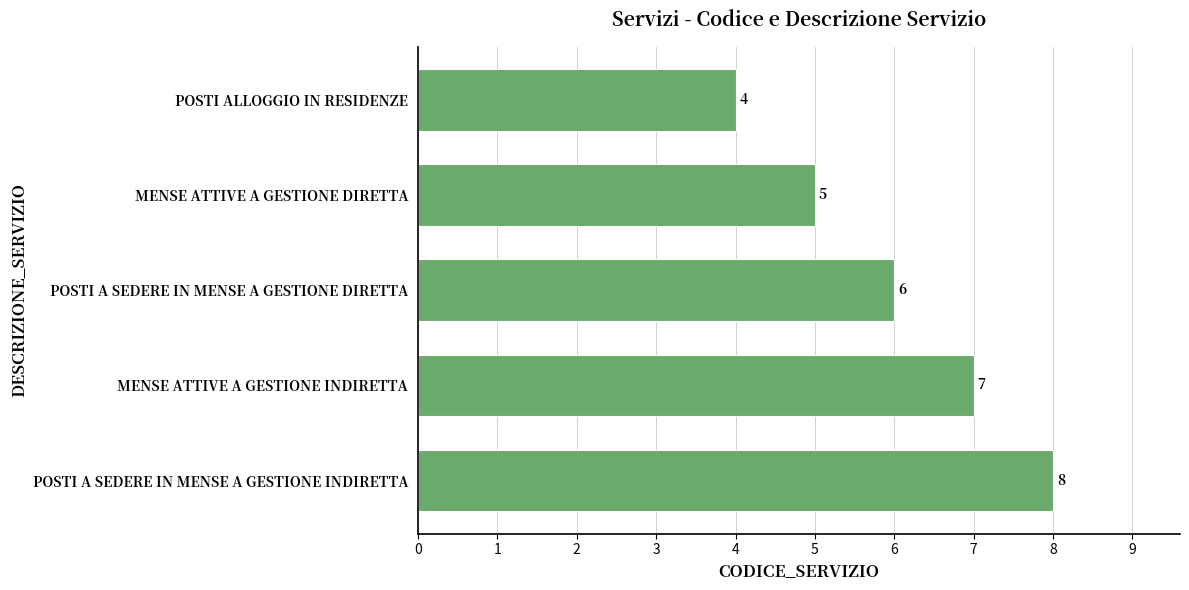

Which category has the lowest value across all series?

POSTI ALLOGGIO IN RESIDENZE